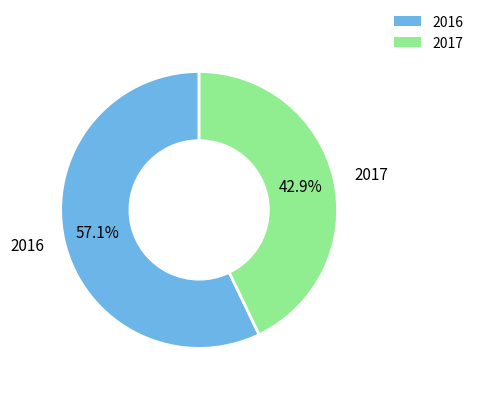

True or false: 2017 accounts for 43% of the total.

True